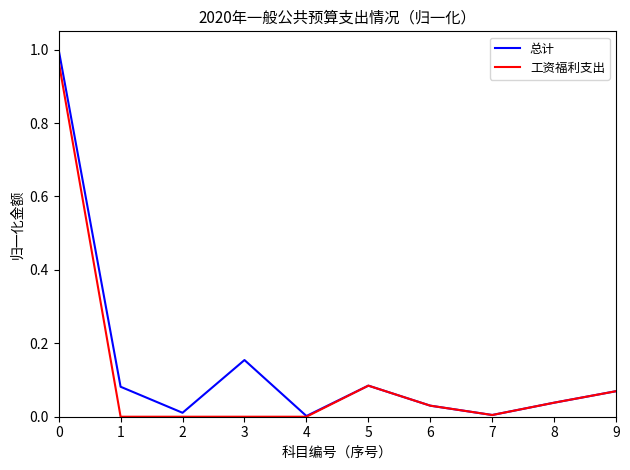

Which series has the largest range (max minus min)?

总计